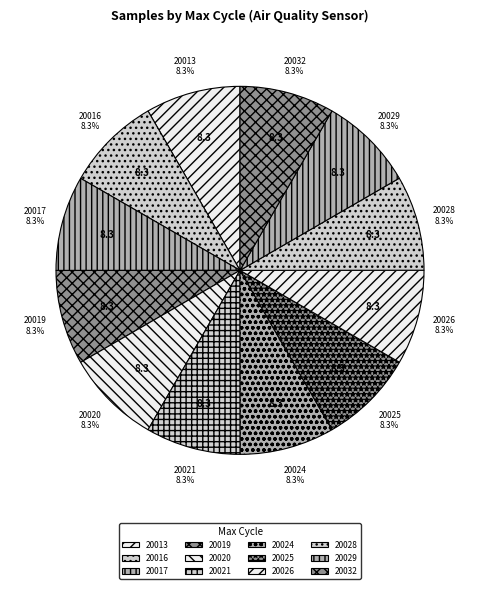

What percentage is the 20025 slice, to the nearest percent?

8%